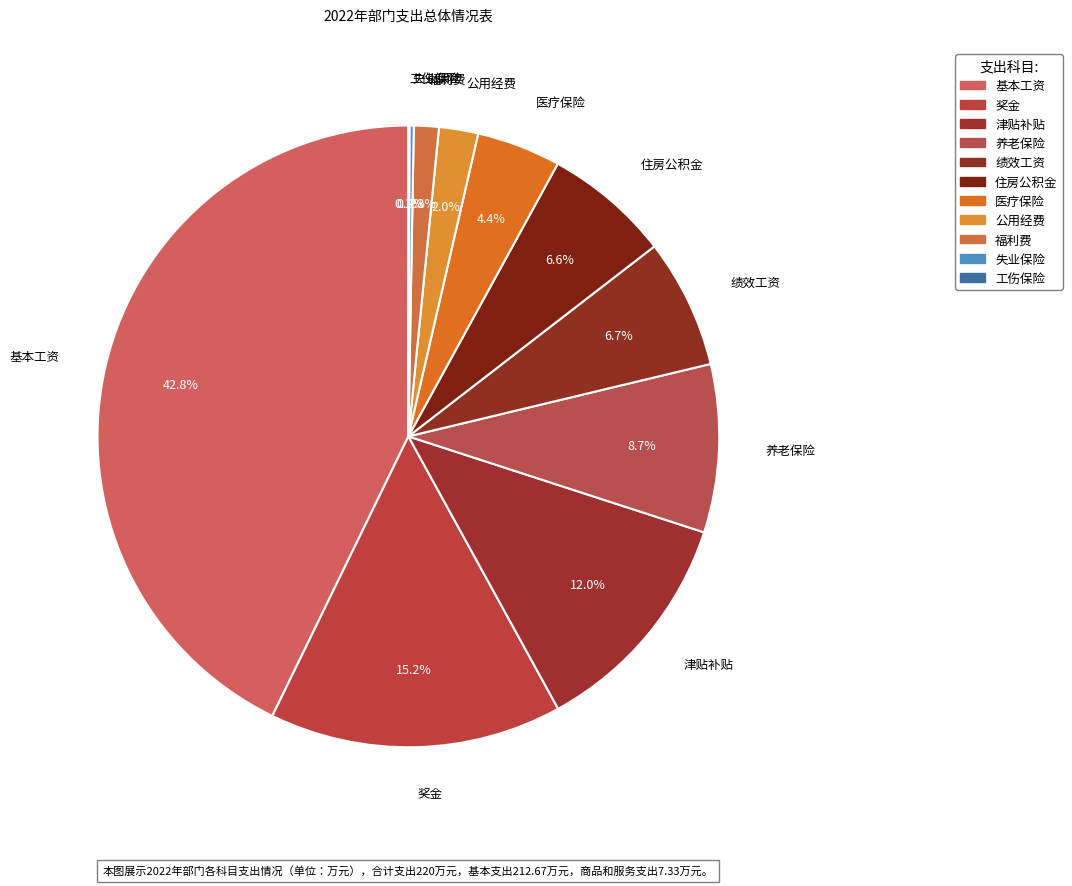

What is the change in value from 公用经费 to 工伤保险?

-4.4